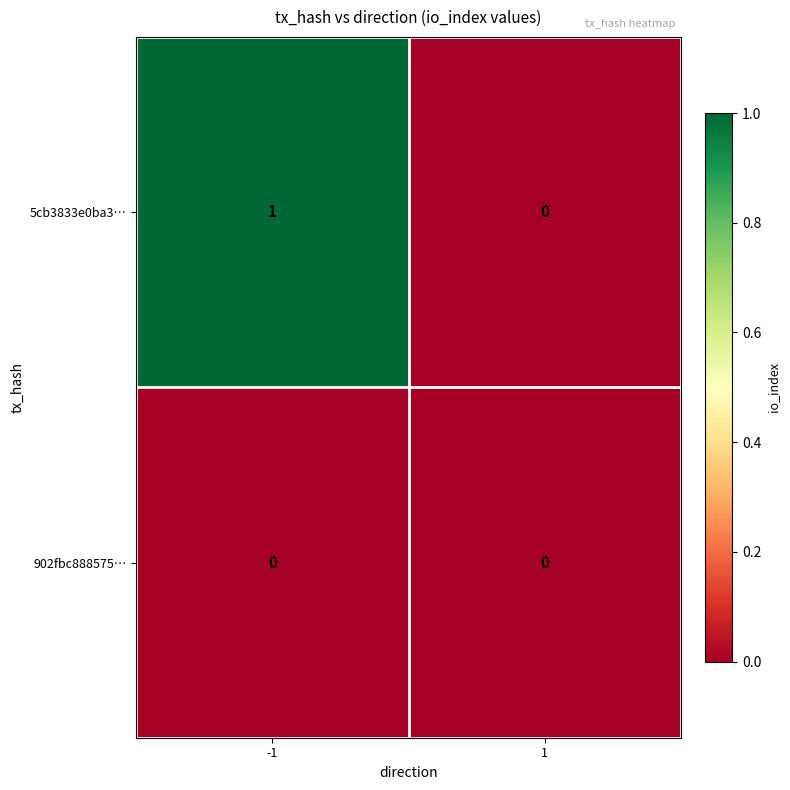

At which category is the sum across all series the highest?

-1